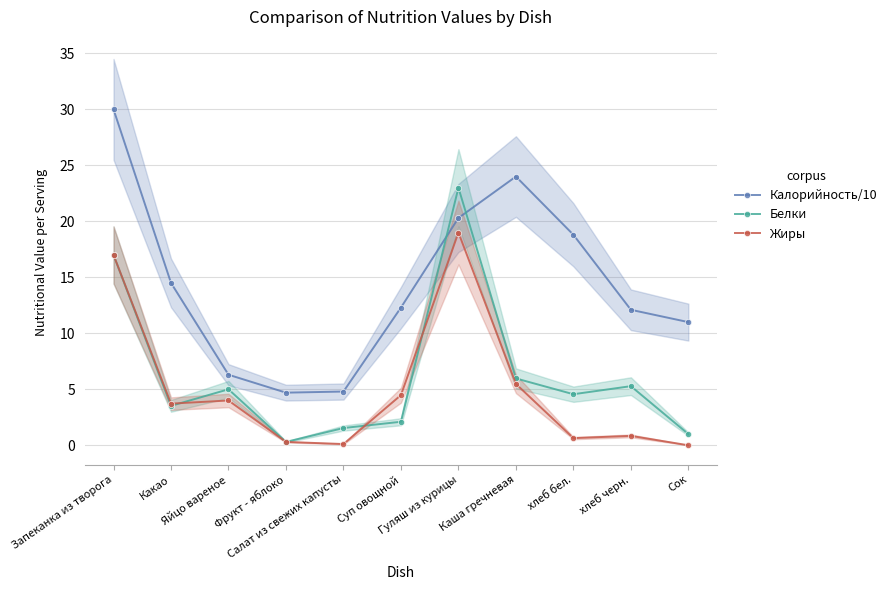

What is the label of the 7th point from the left?

Гуляш из курицы